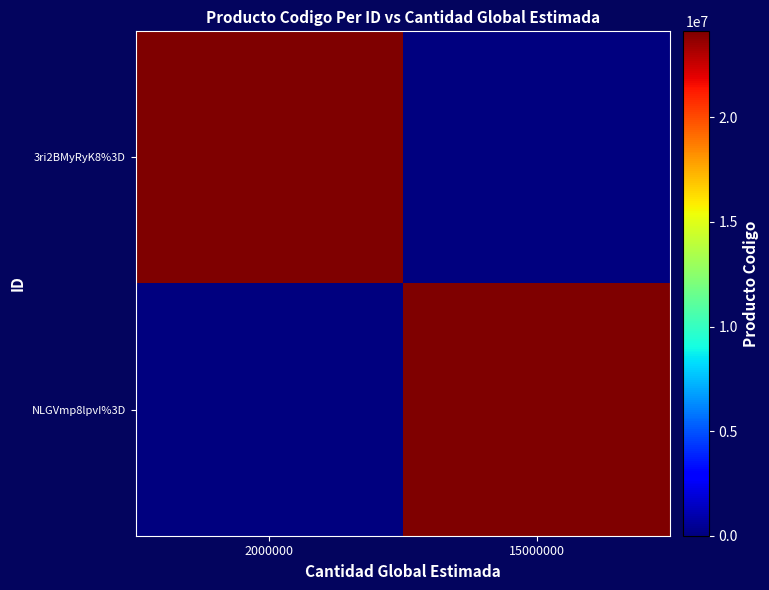

At how many categories does at least one series exceed 19647025?

2